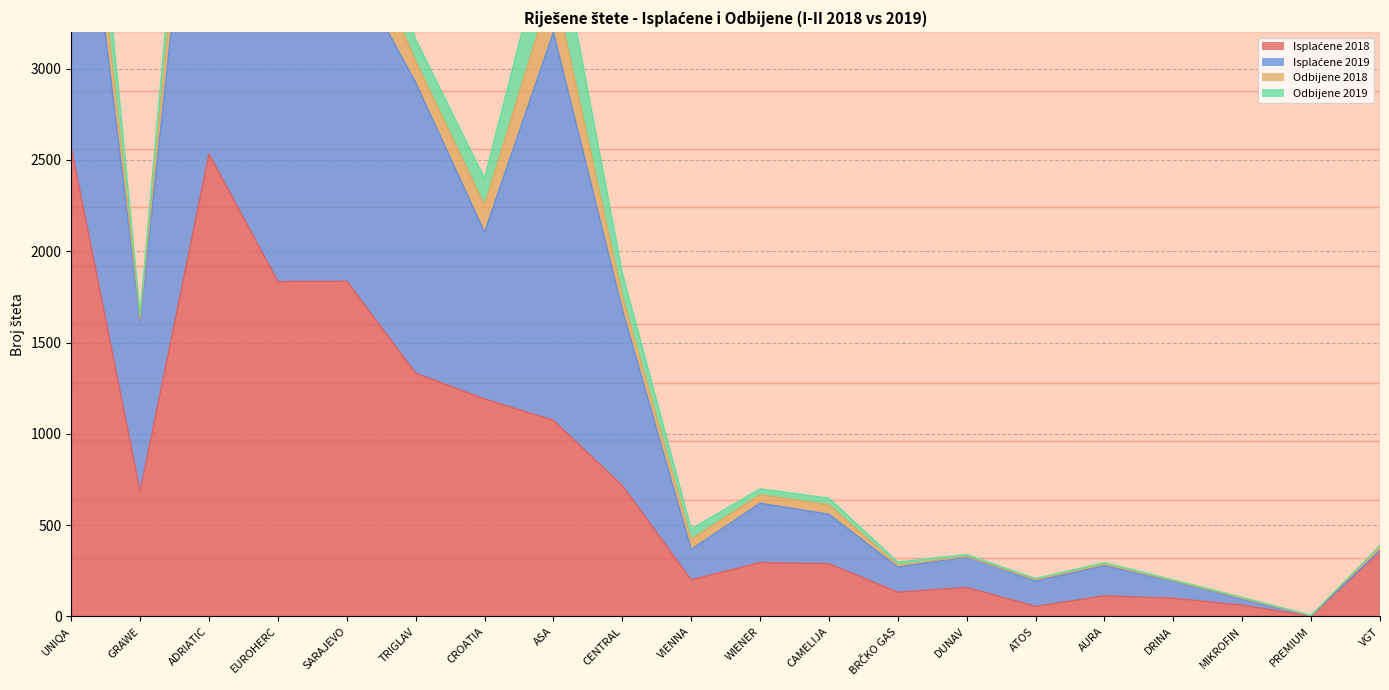

What is the difference between the maximum and second lowest values in the Isplaćene 2018 series?

2511